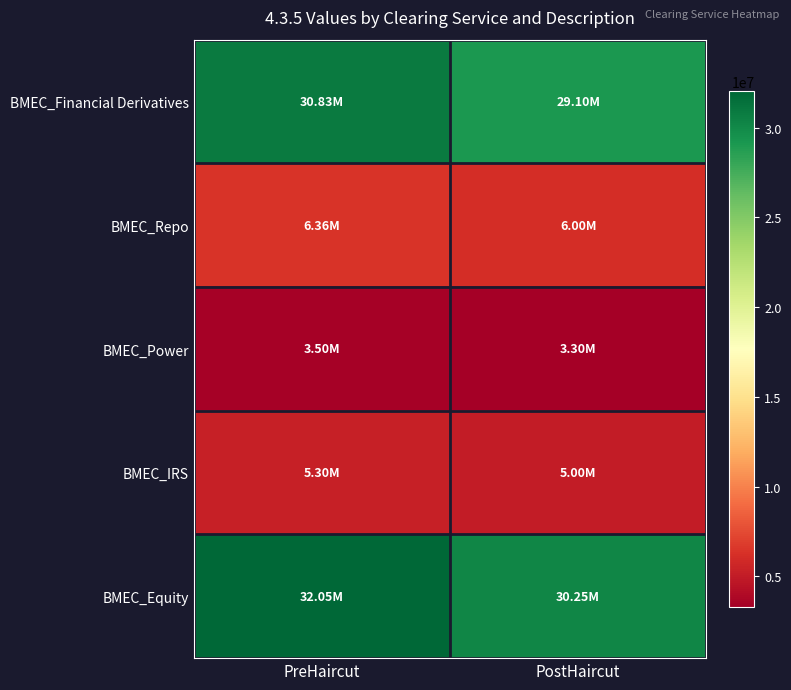

Which series has the largest total across all categories?

BMEC_Equity